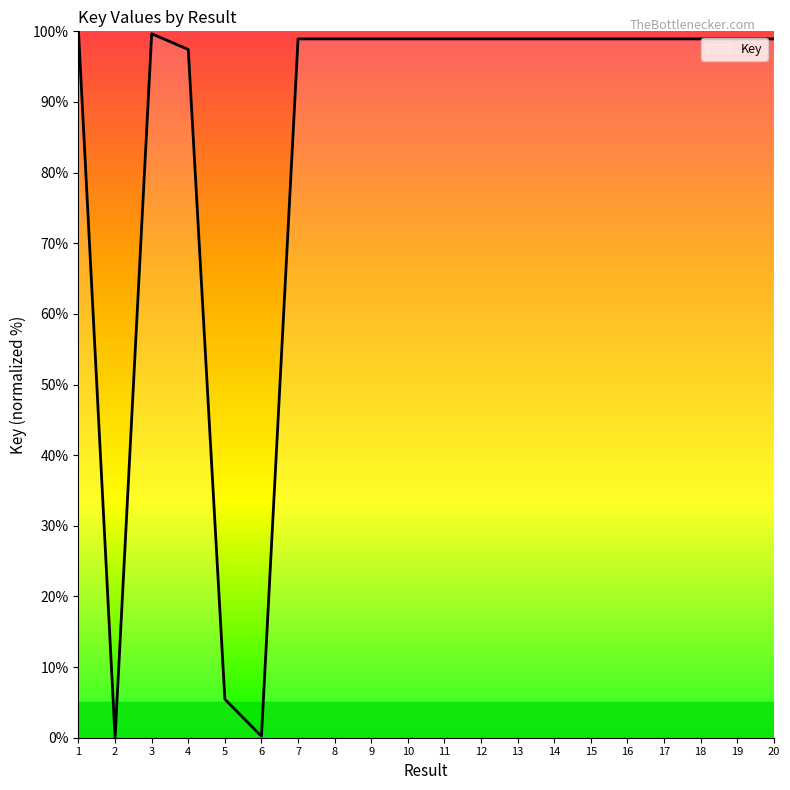

Where is the data nearest to the value 50?

5